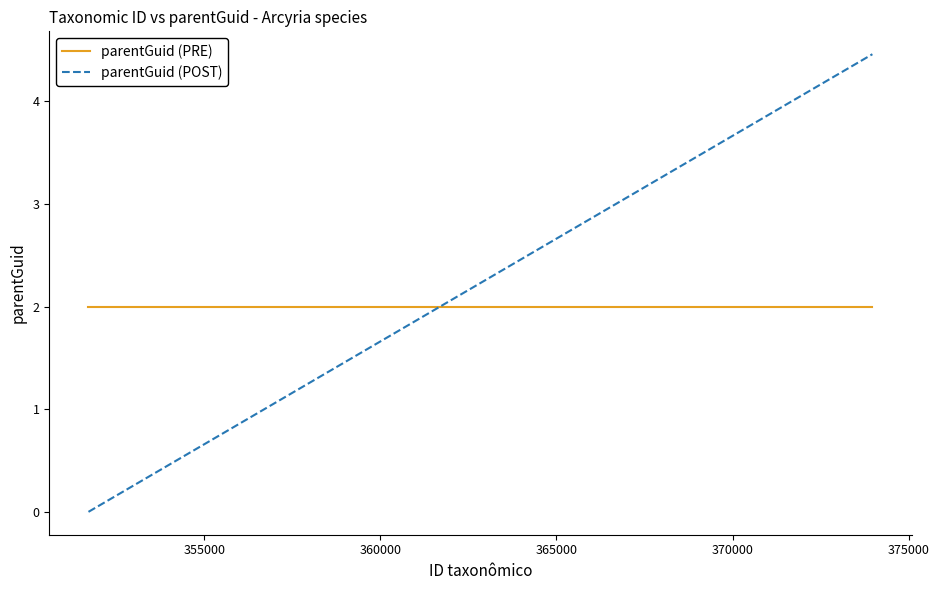

Which series has the largest total across all categories?

parentGuid (POST)